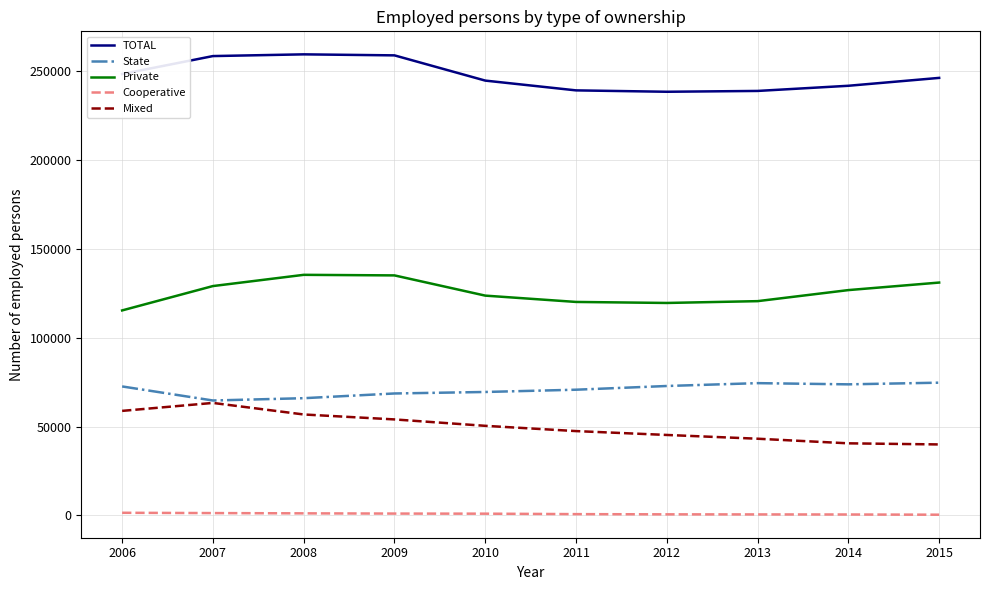

Between 2007 and 2010, which series saw the biggest shift?

TOTAL